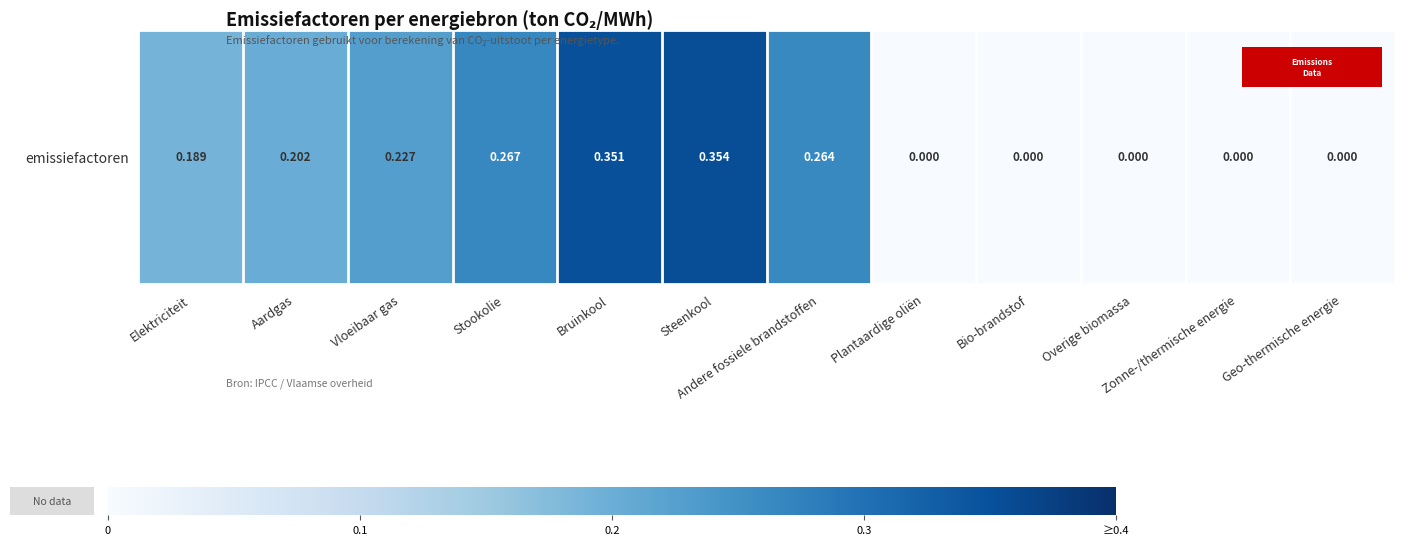

Reading left to right, list all the values displayed in this chart.

0.2	0.2	0.2	0.3	0.4	0.4	0.3	0.0	0.0	0.0	0.0	0.0